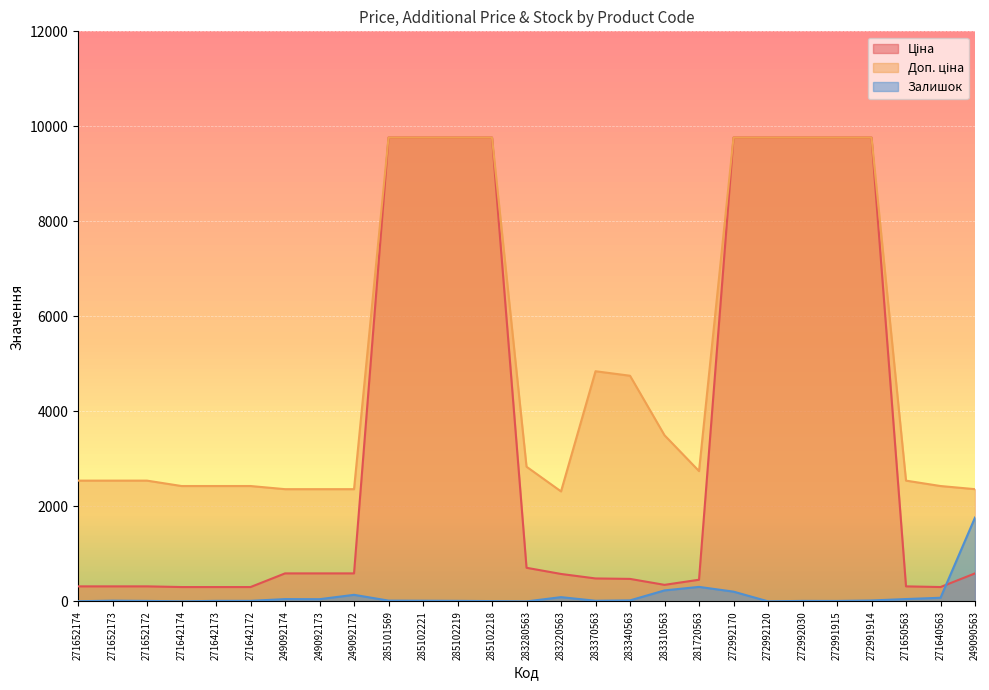

The Ціна series shows 278.8 at 249092172. True or false?

False